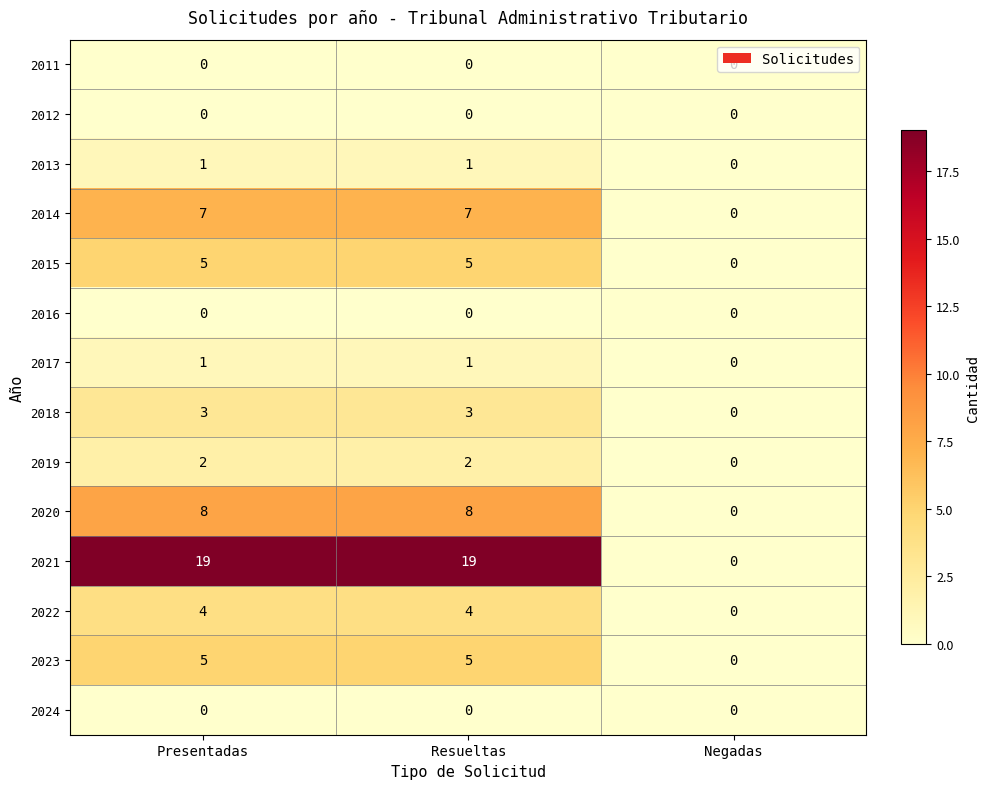

Between Presentadas and Negadas, which series saw the biggest shift?

2021